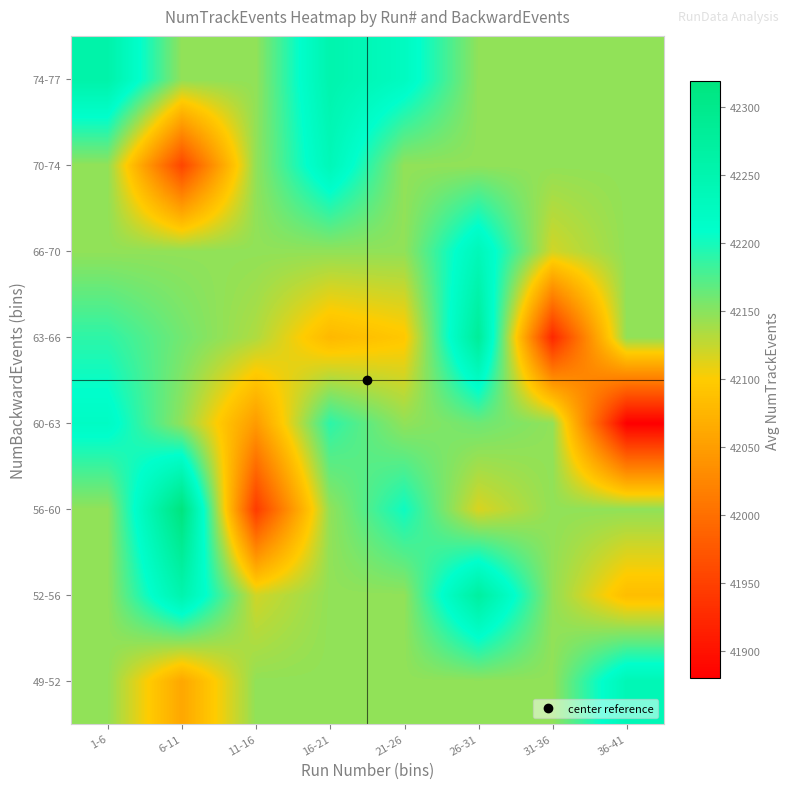

Reading left to right, list all the values displayed in this chart.

49-52: 1-6=42146.6	6-11=42060.0	11-16=42146.6	16-21=42146.6	21-26=42146.6	26-31=42146.6	31-36=42146.6	36-41=42240.0
52-56: 1-6=42146.6	6-11=42252.0	11-16=42120.0	16-21=42146.6	21-26=42146.6	26-31=42271.0	31-36=42146.6	36-41=42084.0
56-60: 1-6=42146.6	6-11=42319.0	11-16=41944.0	16-21=42146.6	21-26=42203.0	26-31=42116.0	31-36=42146.6	36-41=42146.6
60-63: 1-6=42220.0	6-11=42146.6	11-16=42047.0	16-21=42190.0	21-26=42146.6	26-31=42162.0	31-36=42146.6	36-41=41880.0
63-66: 1-6=42189.5	6-11=42160.0	11-16=42134.0	16-21=42079.0	21-26=42095.0	26-31=42281.0	31-36=41923.0	36-41=42146.6
66-70: 1-6=42146.6	6-11=42146.6	11-16=42146.6	16-21=42146.6	21-26=42146.6	26-31=42236.0	31-36=42119.3	36-41=42146.6
70-74: 1-6=42146.6	6-11=41955.0	11-16=42146.6	16-21=42236.5	21-26=42146.6	26-31=42146.6	31-36=42146.6	36-41=42146.6
74-77: 1-6=42258.0	6-11=42146.6	11-16=42146.6	16-21=42252.0	21-26=42225.0	26-31=42146.6	31-36=42146.6	36-41=42146.6